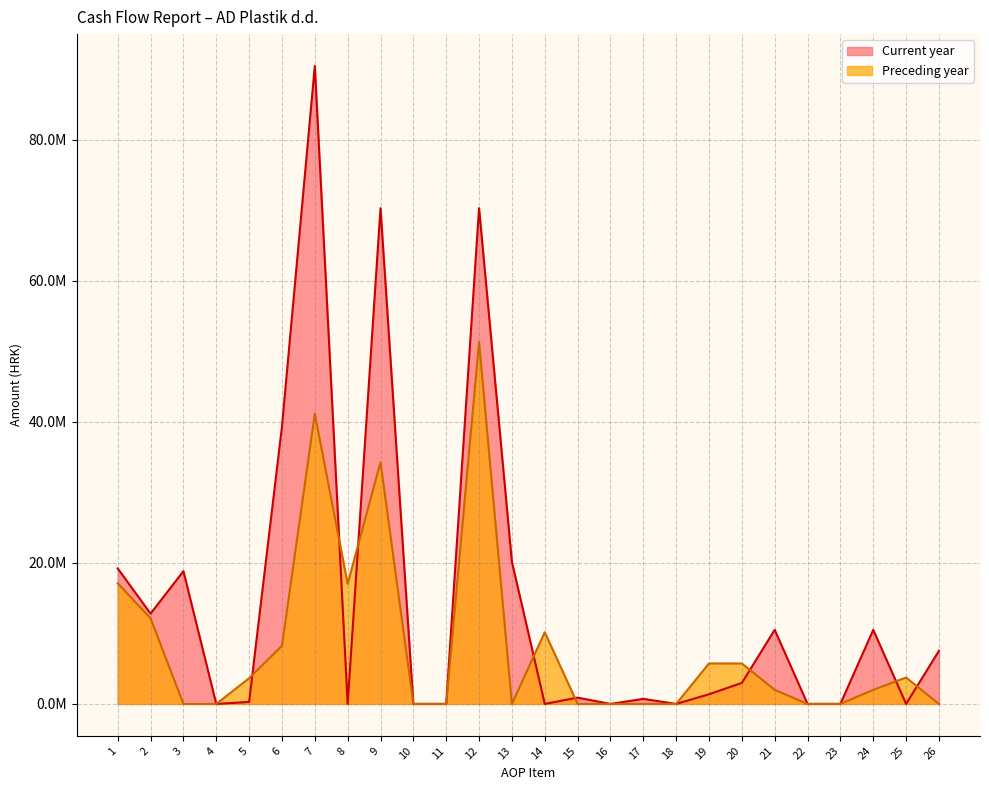

What are all the series names shown in the legend?

Current year, Preceding year